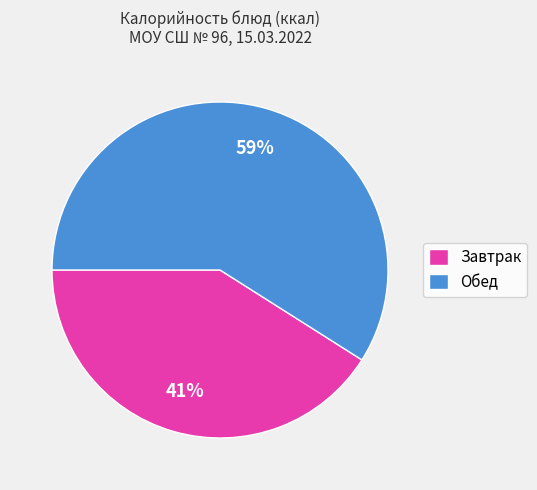

Is it true that Завтрак is 48% of the pie?

False